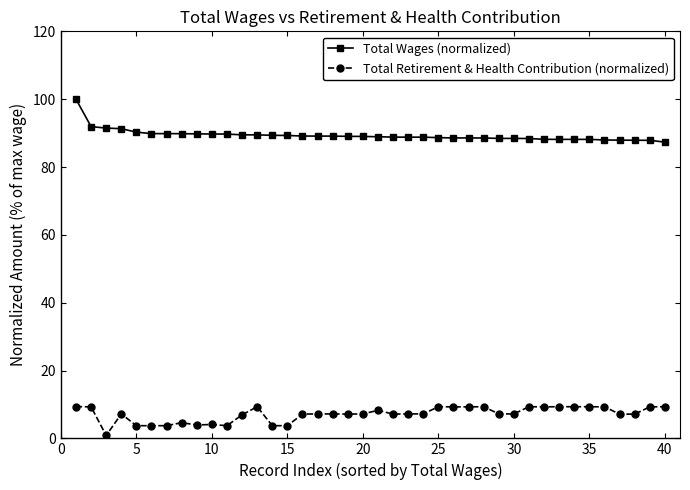

How many lines are shown in the chart?

2